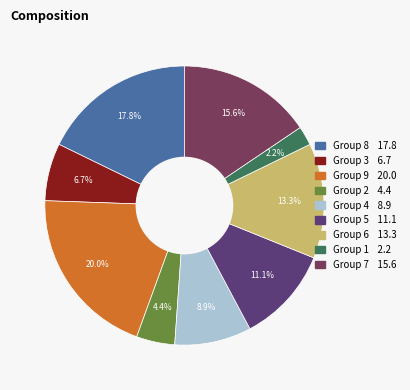

Is there a majority slice in this chart?

No